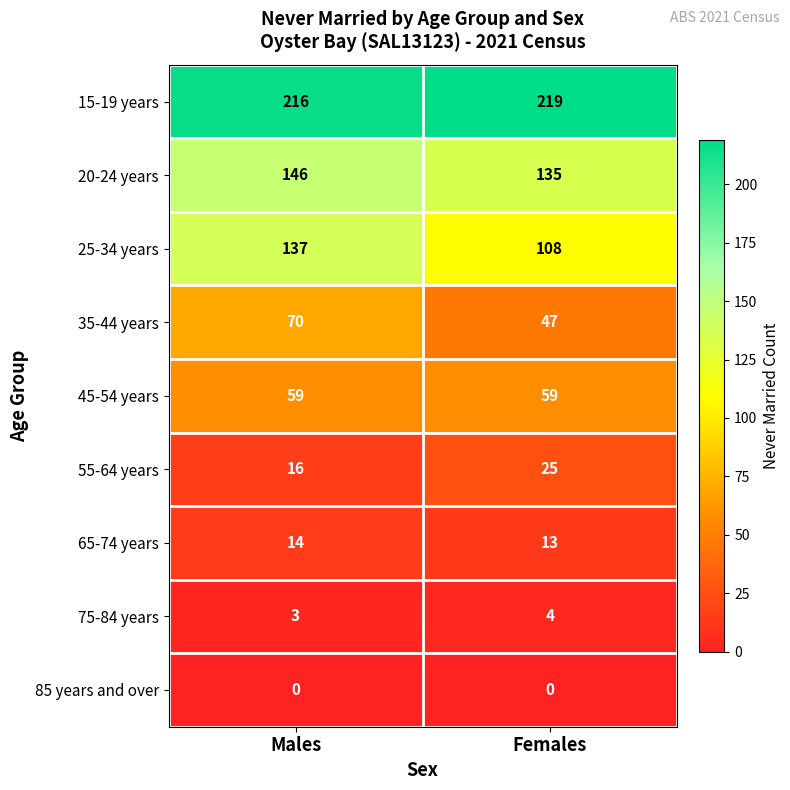

Reading right to left, extract all data points from this chart.

15-19 years: Females=219	Males=216
20-24 years: Females=135	Males=146
25-34 years: Females=108	Males=137
35-44 years: Females=47	Males=70
45-54 years: Females=59	Males=59
55-64 years: Females=25	Males=16
65-74 years: Females=13	Males=14
75-84 years: Females=4	Males=3
85 years and over: Females=0	Males=0